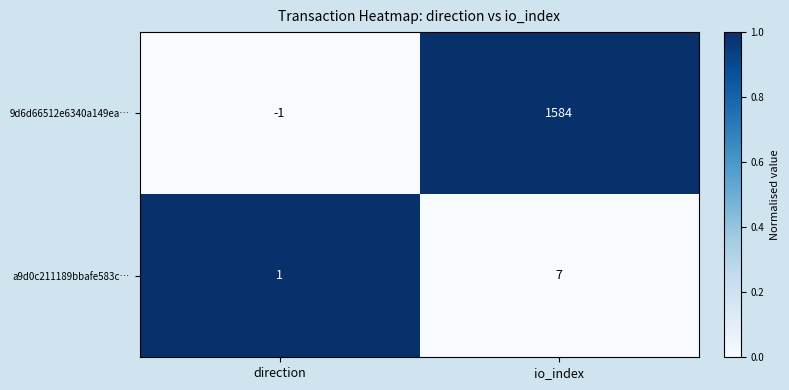

Rank the series by their maximum value, from highest to lowest.

9d6d66512e6340a149ea…, a9d0c211189bbafe583c…